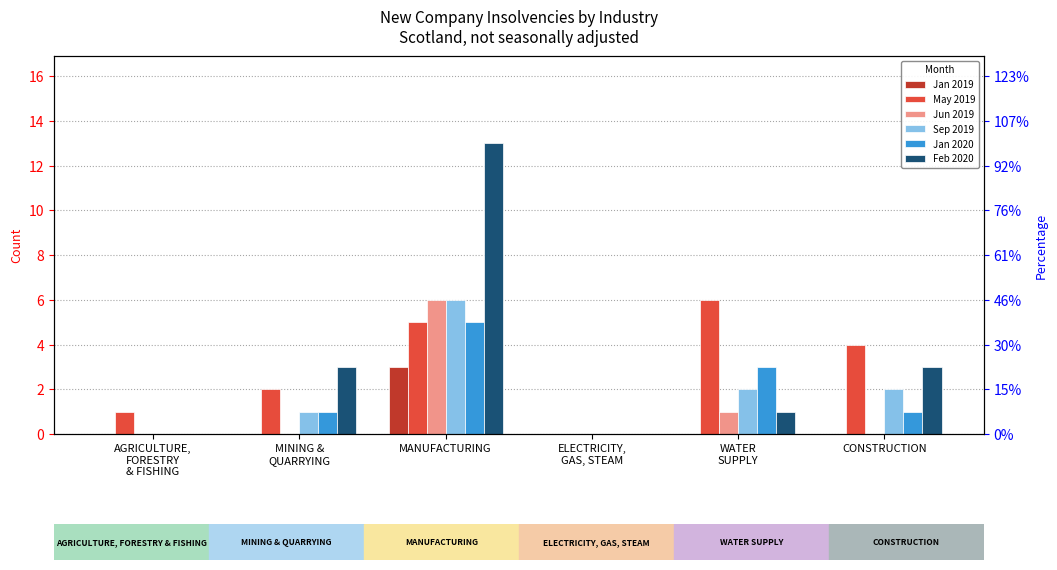

True or false: May 2019 has a value of 1 at CONSTRUCTION.

False